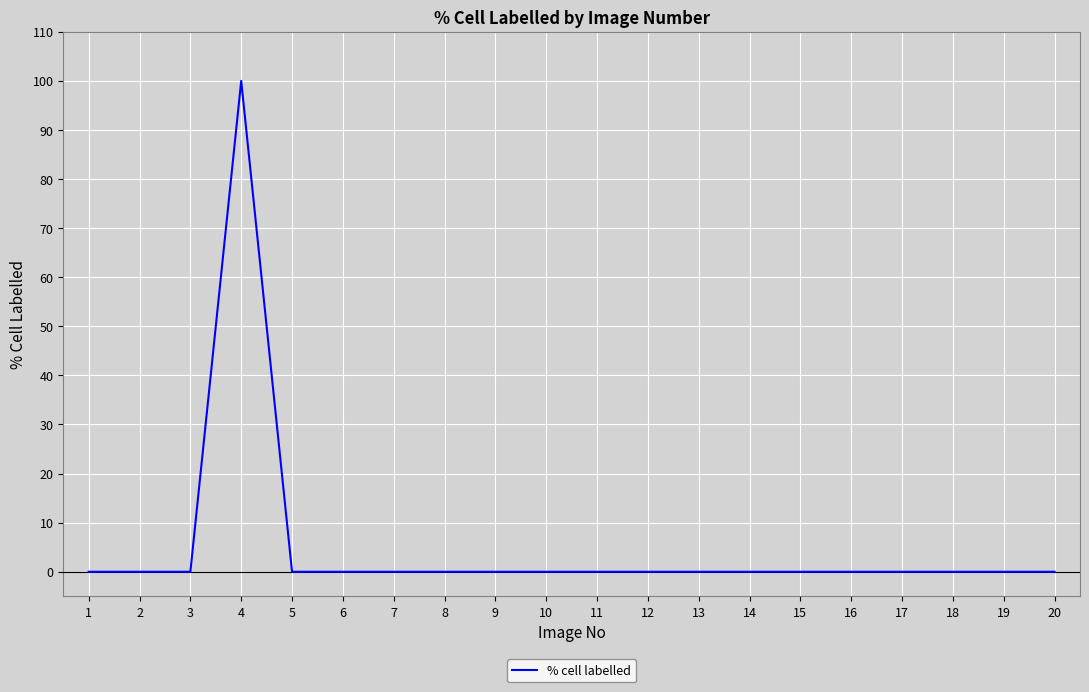

How many series are shown in this chart?

1